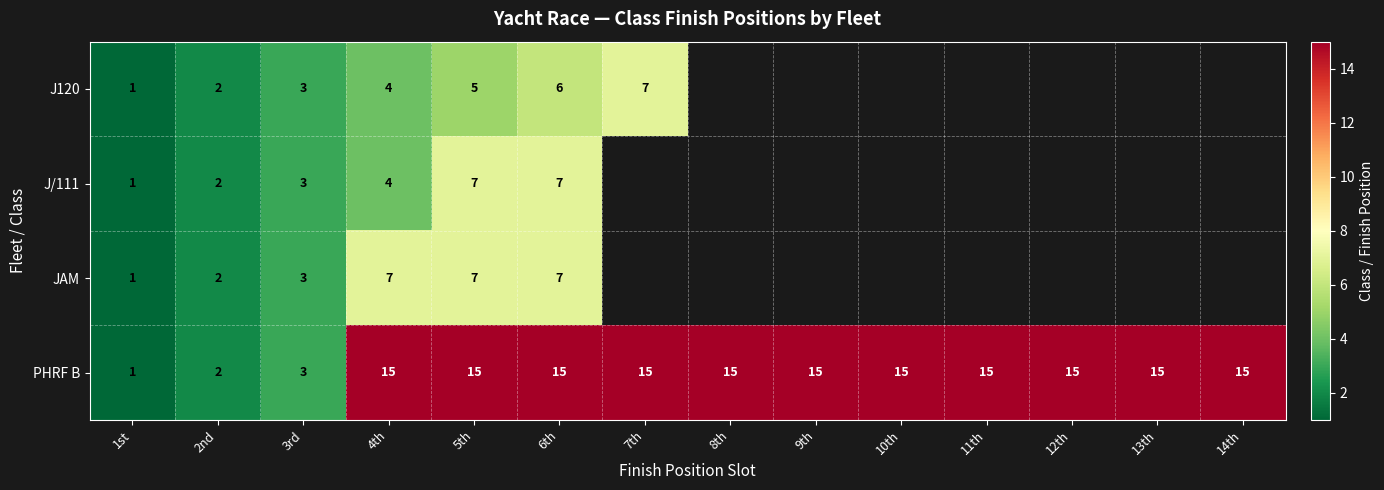

At which category is the sum across all series the highest?

6th